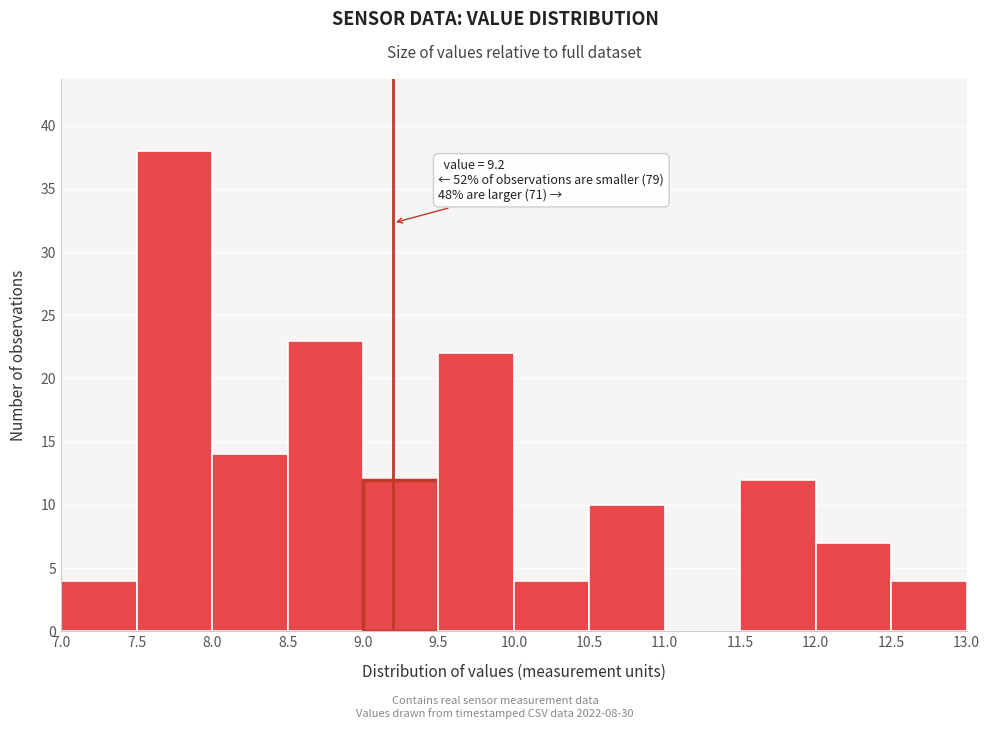

Over which range of the x-axis is the bar tallest?

7.5 to 8.0